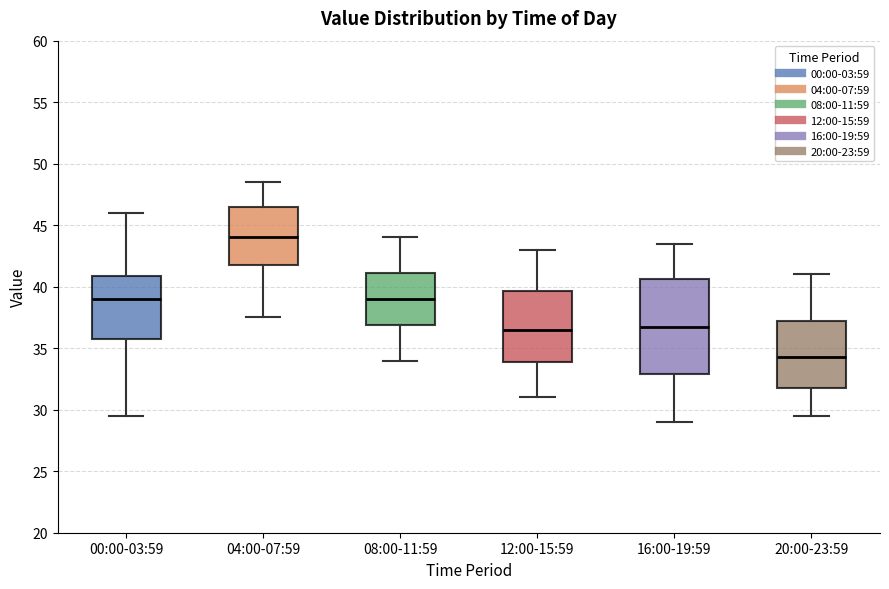

Which box's median line is the highest?

04:00-07:59